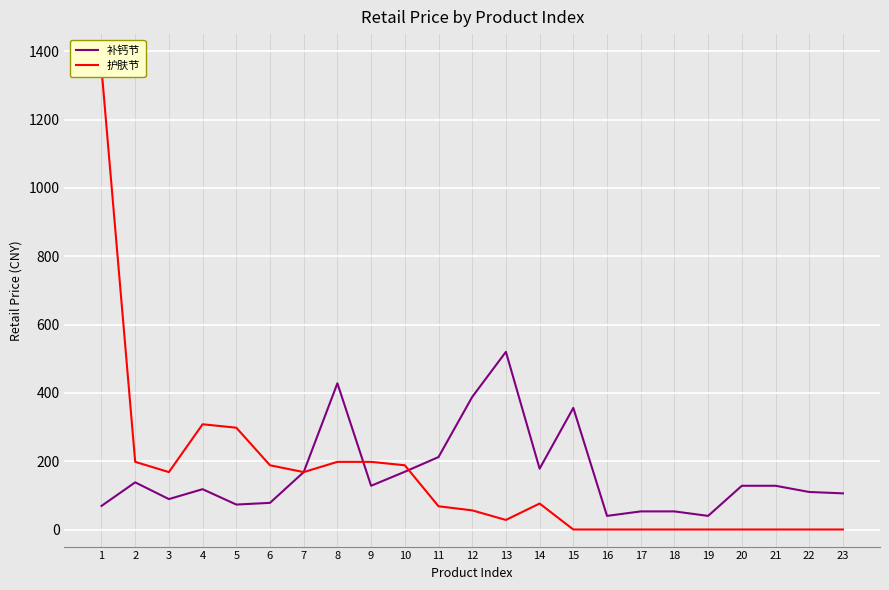

Where is 护肤节 nearest to the value 675?

4